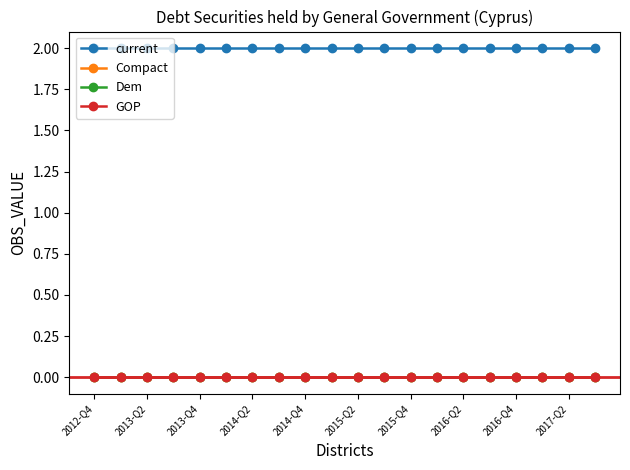

Does the chart have visible grid lines?

No